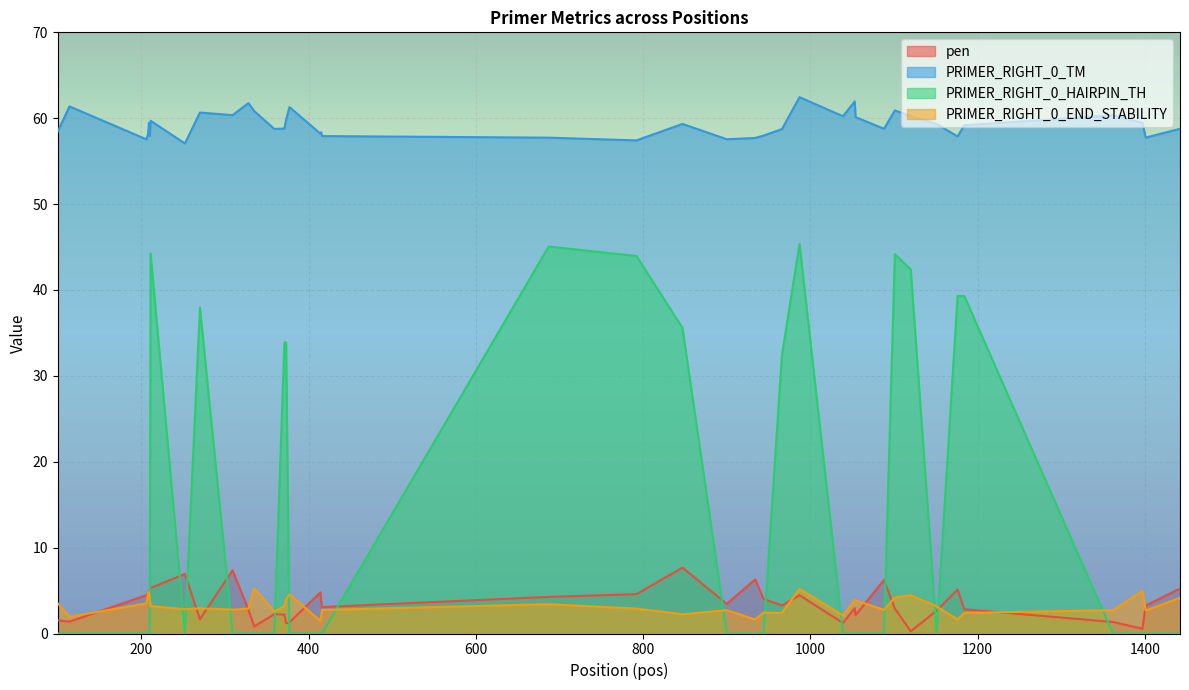

What is the average value of the PRIMER_RIGHT_0_HAIRPIN_TH series?

12.9